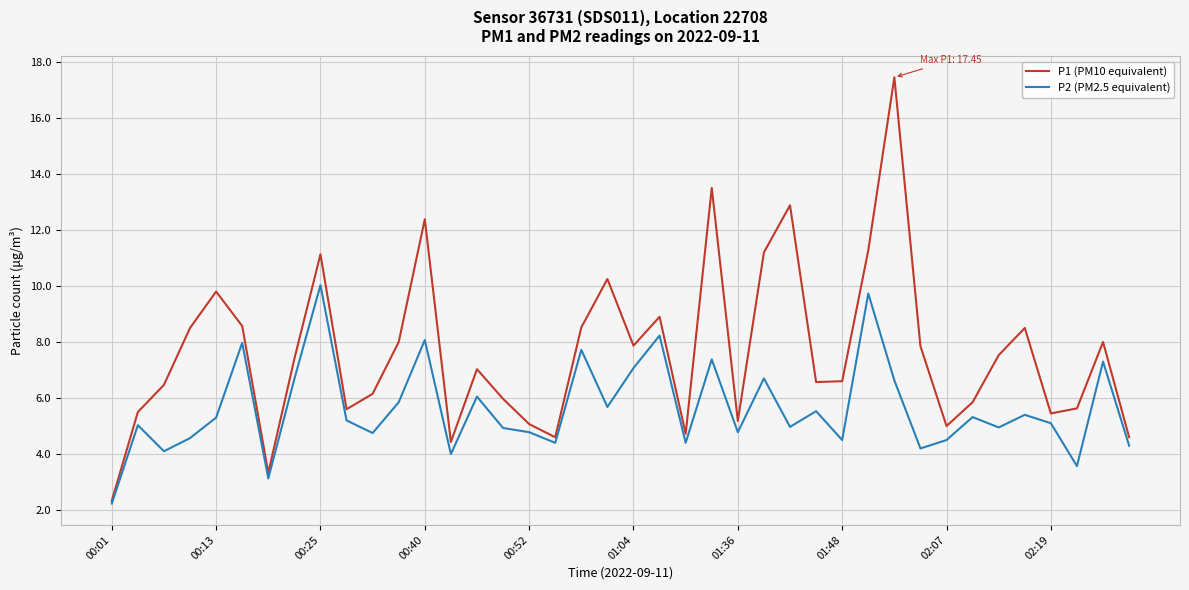

Rank the series by their average value, from lowest to highest.

P2 (PM2.5 equivalent), P1 (PM10 equivalent)